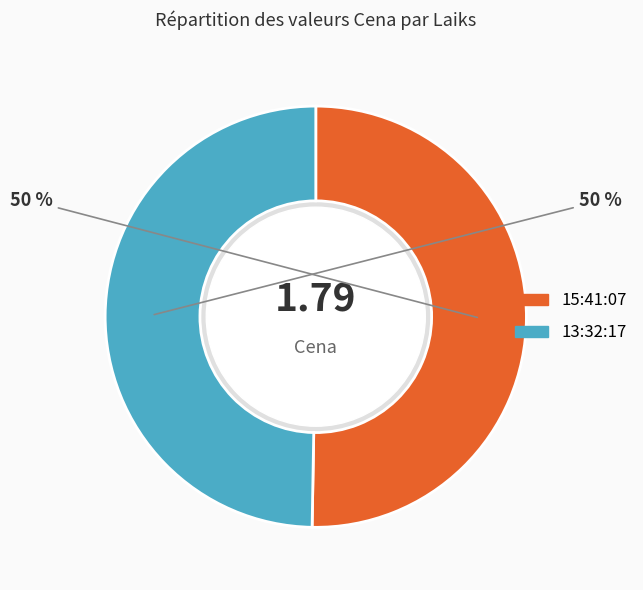

To the nearest percent, what is the average slice percentage?

50%